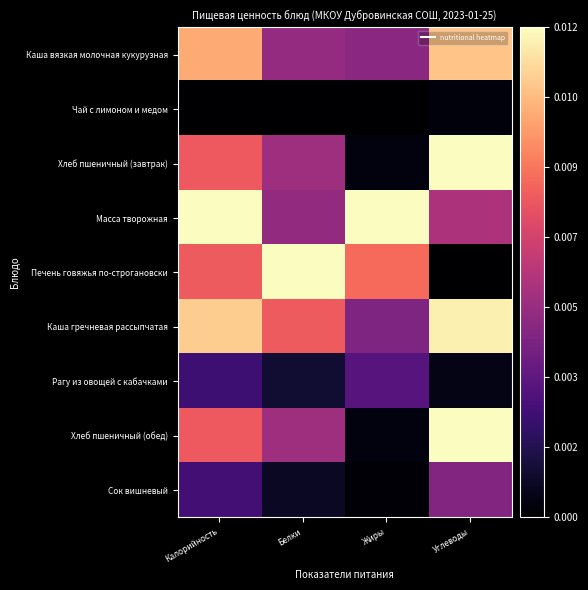

Which label corresponds to the largest value in the chart?

Углеводы